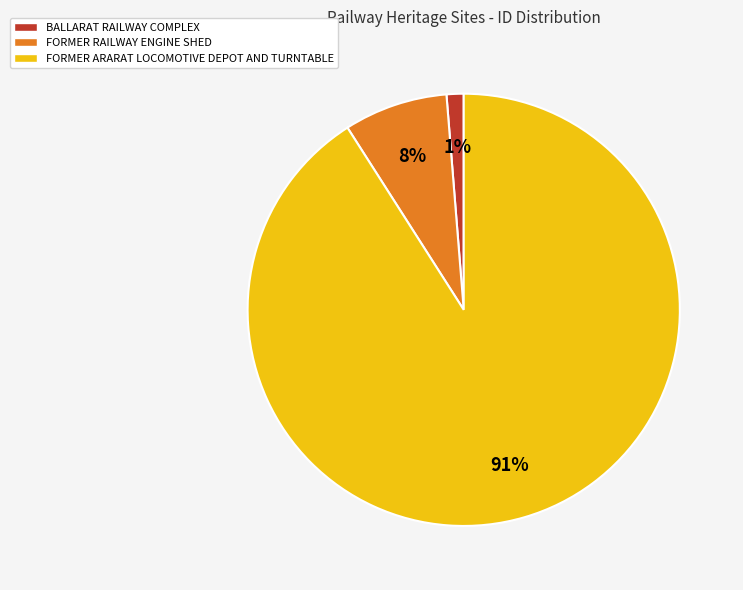

To the nearest percent, what is the combined percentage of FORMER ARARAT LOCOMOTIVE DEPOT AND TURNTABLE and BALLARAT RAILWAY COMPLEX?

92%